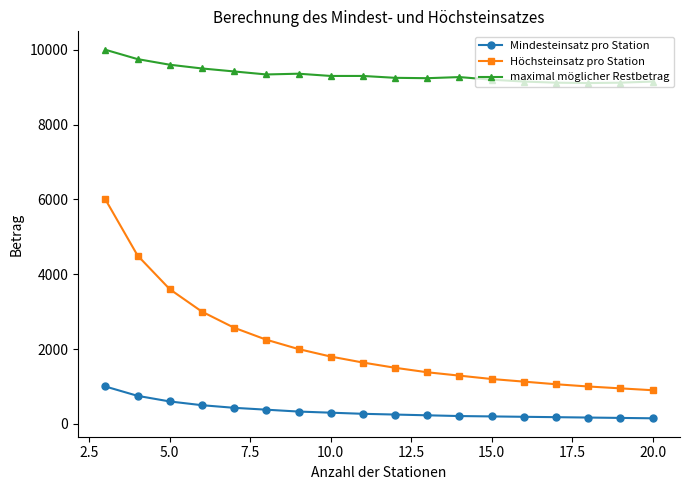

What is the average value of the Höchsteinsatz pro Station series?

2098